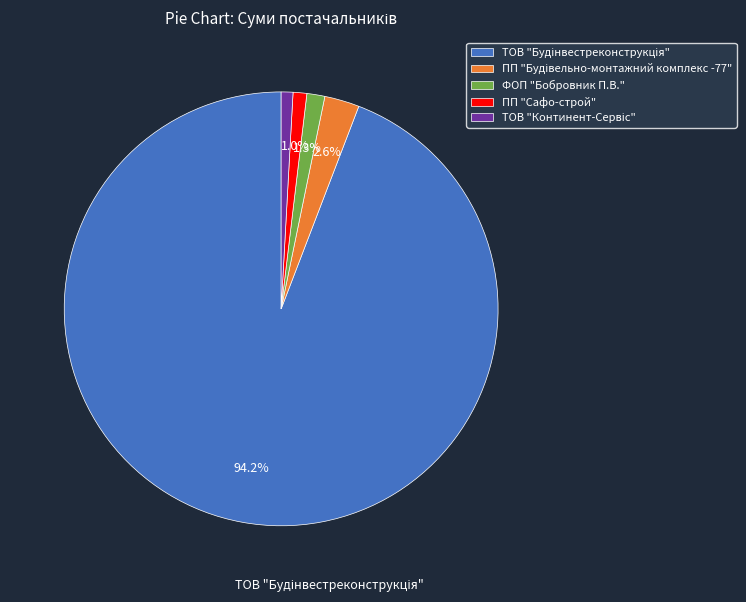

Is there any slice that represents more than half of the pie?

Yes